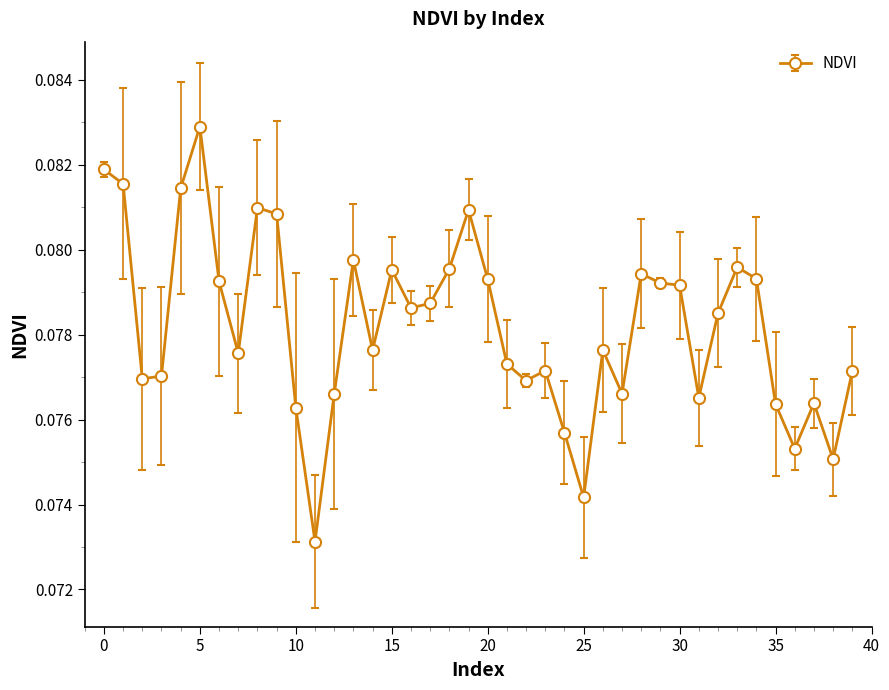

How many lines are shown in the chart?

1